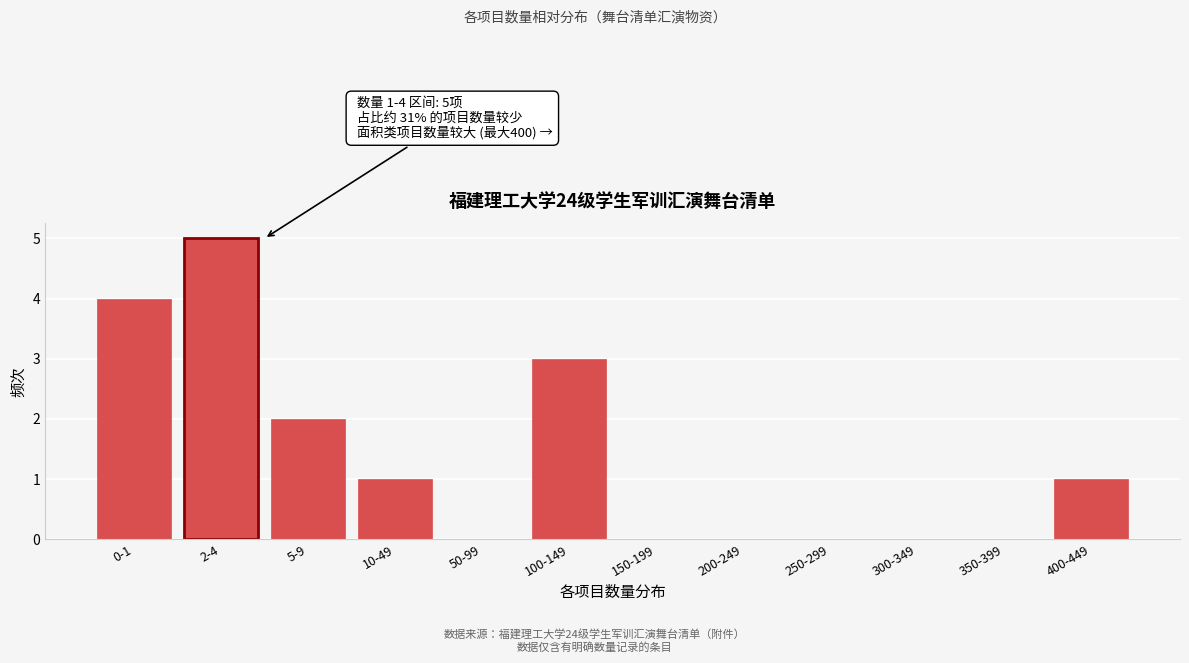

Reading right to left, extract all data points from this chart.

400-449=1	350-399=0	300-349=0	250-299=0	200-249=0	150-199=0	100-149=3	50-99=0	10-49=1	5-9=2	2-4=5	0-1=4